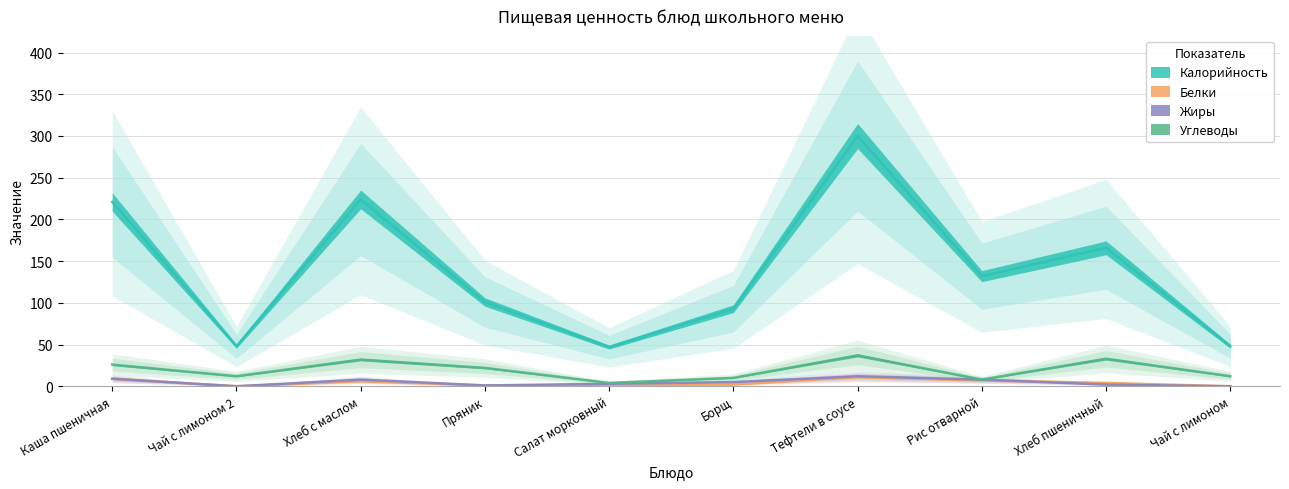

How many values in the Углеводы series exceed 22?

4